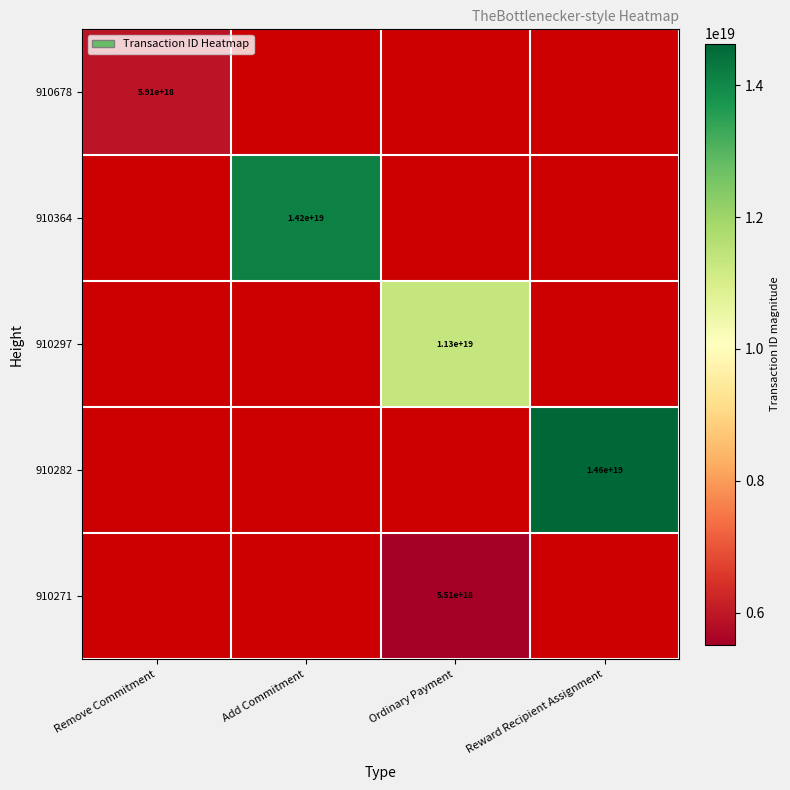

At how many categories does at least one series exceed 8091187805852098560?

3